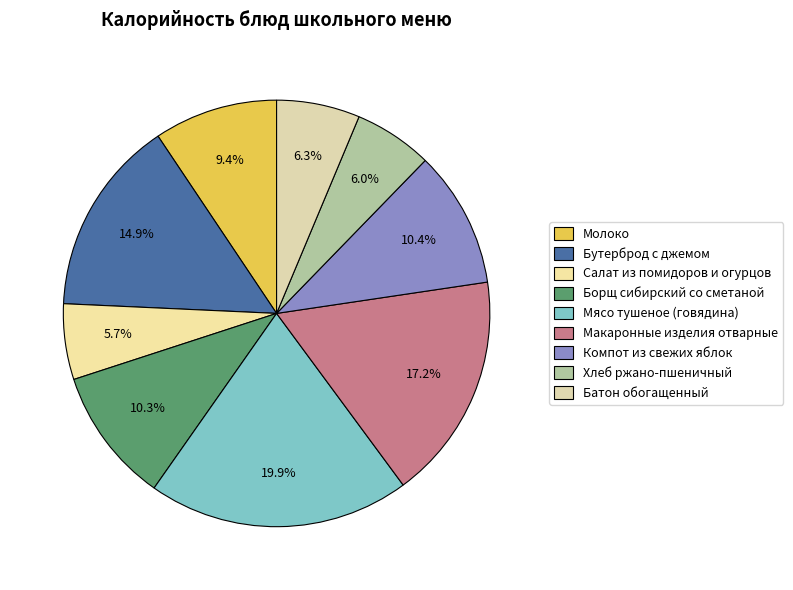

Is it true that Мясо тушеное (говядина) is 20% of the pie?

True